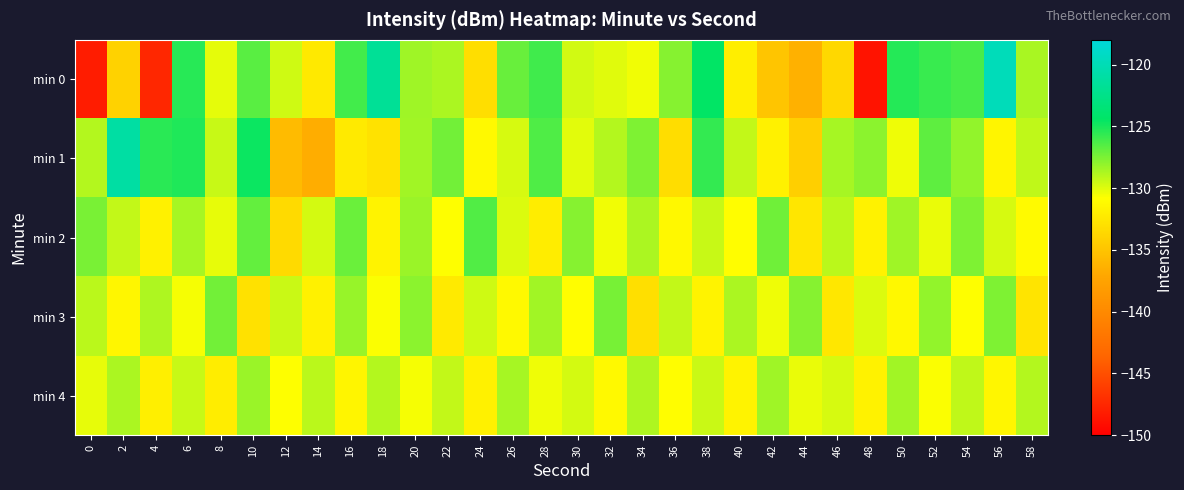

How many distinct data groups are displayed?

5